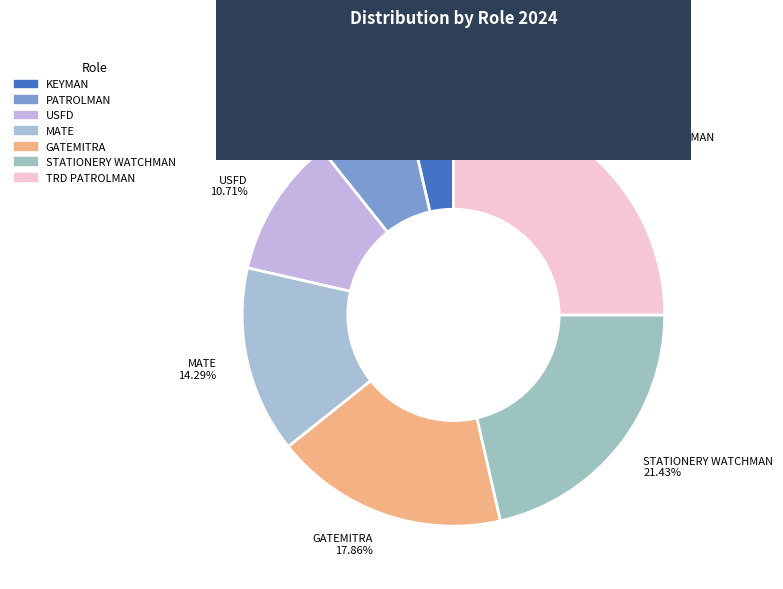

To the nearest percent, what is the difference between the MATE and USFD slice percentages?

4%